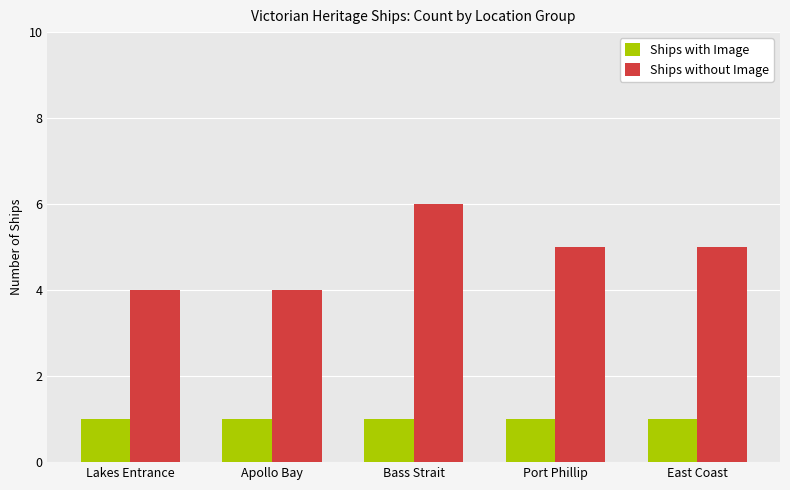

The value of Ships with Image at Port Phillip is 1. True or false?

True